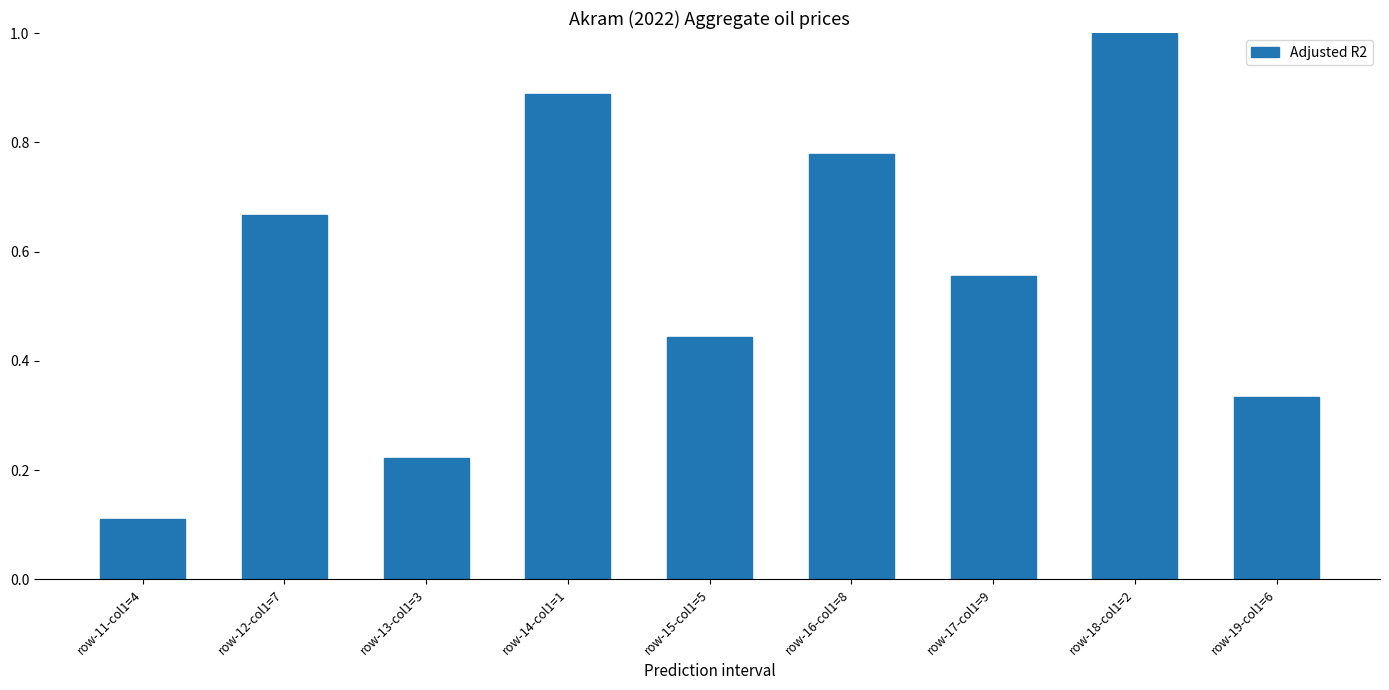

Which has a higher value, row-15-col1=5 or row-12-col1=7?

row-12-col1=7